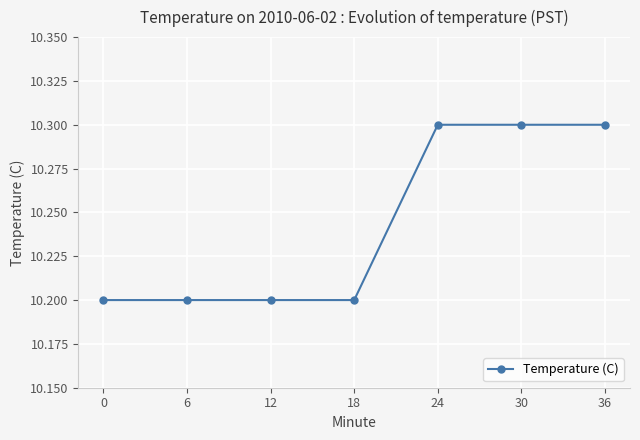

What is the sum of all values?

71.7